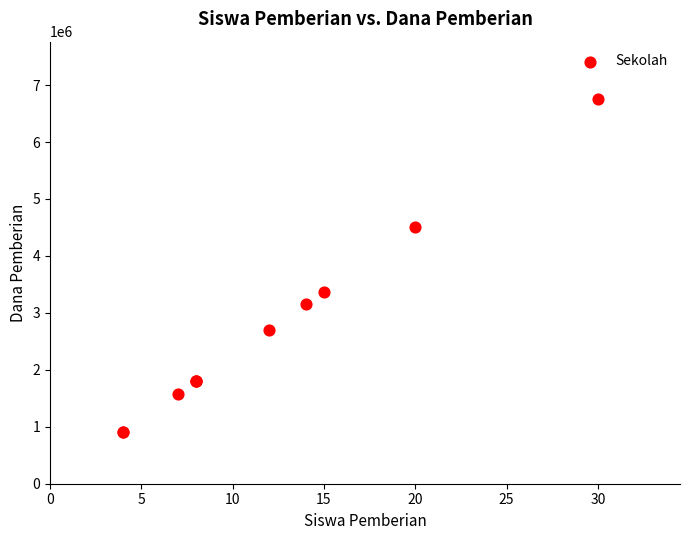

What Y value in the scatter plot is closest to 3825000?

3375000